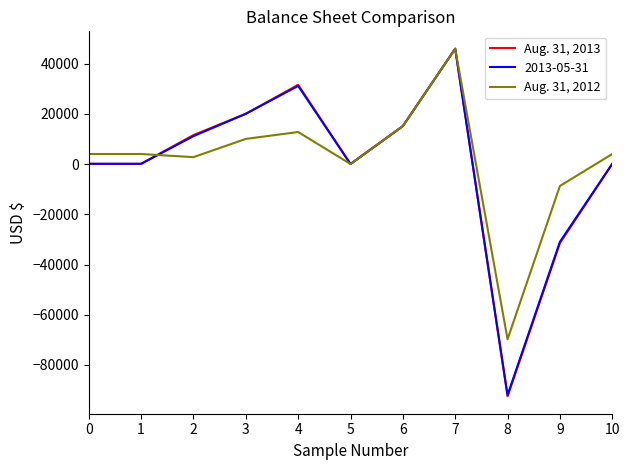

At which category is the sum across all series the highest?

7